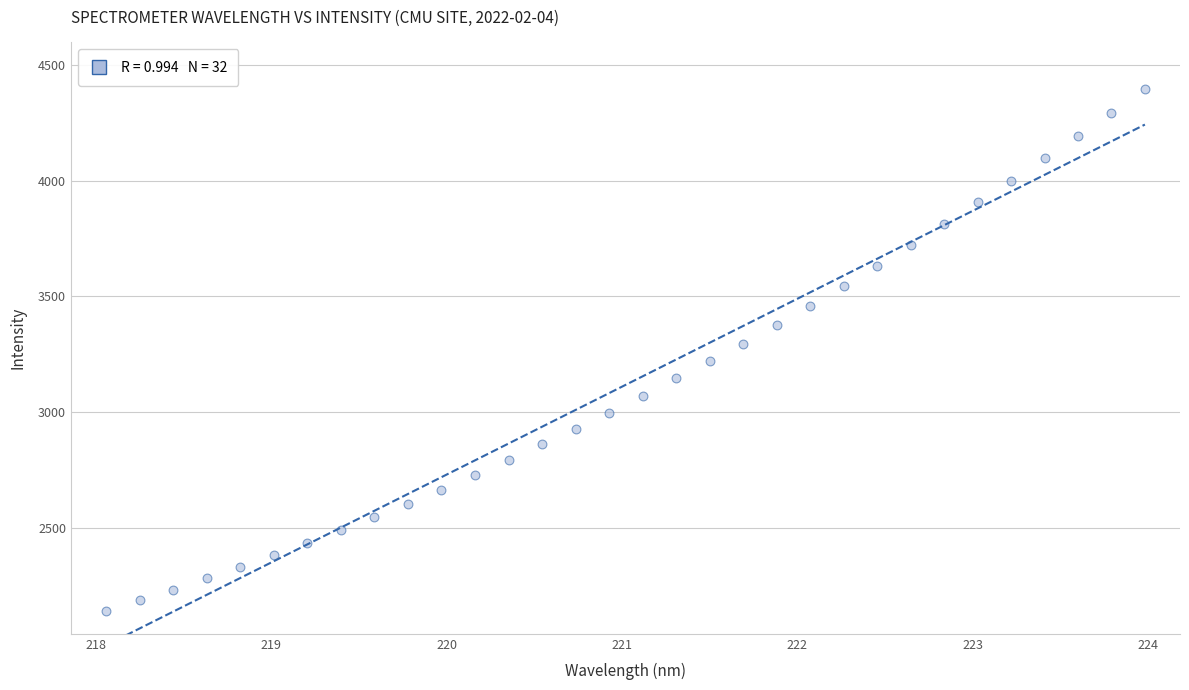

What is the range of X values (max minus min)?

5.9